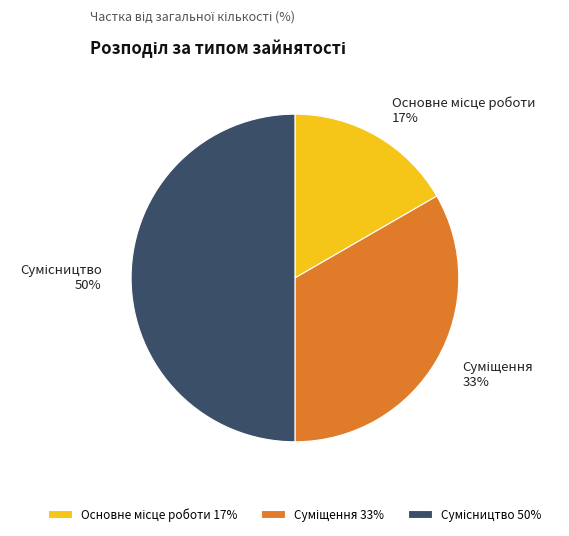

To the nearest percent, what is the average slice percentage?

33%